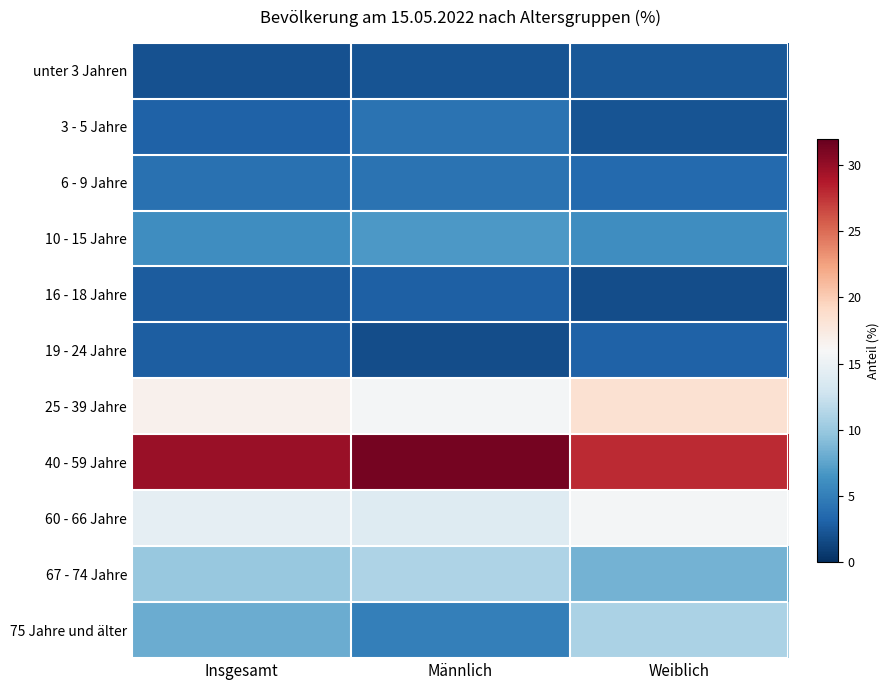

Reading left to right, what are all the values shown in this chart?

unter 3 Jahren: Insgesamt=2.1	Männlich=2.2	Weiblich=2.4
3 - 5 Jahre: Insgesamt=3.1	Männlich=4.2	Weiblich=2.2
6 - 9 Jahre: Insgesamt=4.1	Männlich=4.2	Weiblich=3.6
10 - 15 Jahre: Insgesamt=6.1	Männlich=6.8	Weiblich=6.0
16 - 18 Jahre: Insgesamt=2.7	Männlich=2.9	Weiblich=1.8
19 - 24 Jahre: Insgesamt=2.8	Männlich=1.8	Weiblich=3.1
25 - 39 Jahre: Insgesamt=16.7	Männlich=15.7	Weiblich=18.4
40 - 59 Jahre: Insgesamt=29.8	Männlich=31.3	Weiblich=27.9
60 - 66 Jahre: Insgesamt=14.6	Männlich=13.9	Weiblich=15.7
67 - 74 Jahre: Insgesamt=9.9	Männlich=11.0	Weiblich=8.4
75 Jahre und älter: Insgesamt=8.0	Männlich=5.1	Weiblich=10.9